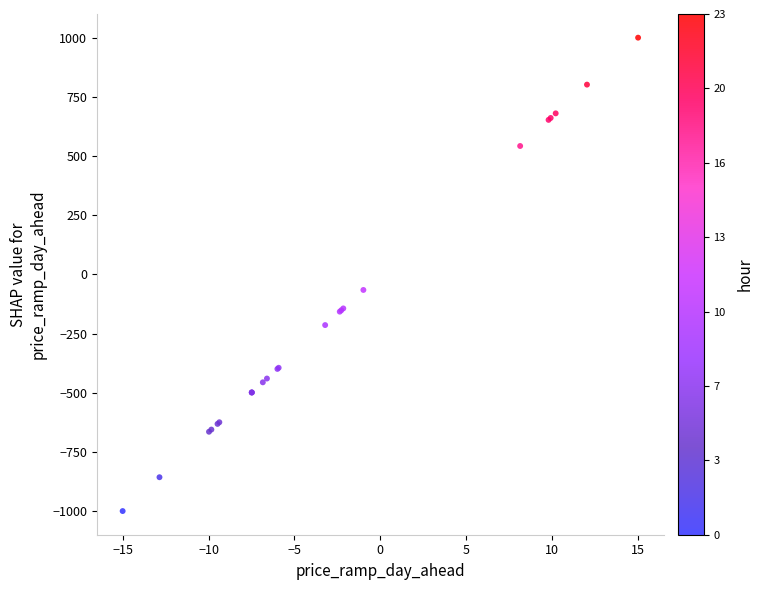

What Y value in the scatter plot is closest to 0?

-65.9